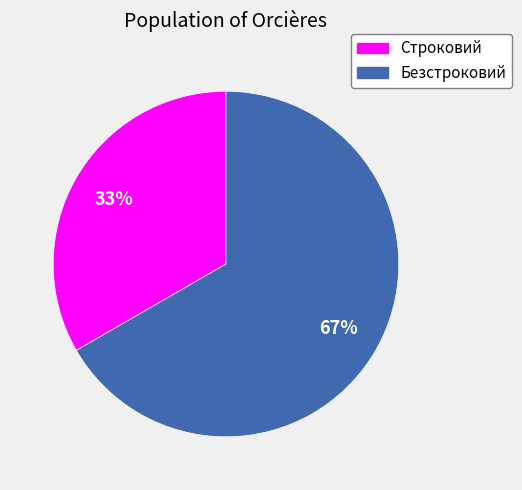

True or false: Безстроковий accounts for 67% of the total.

True